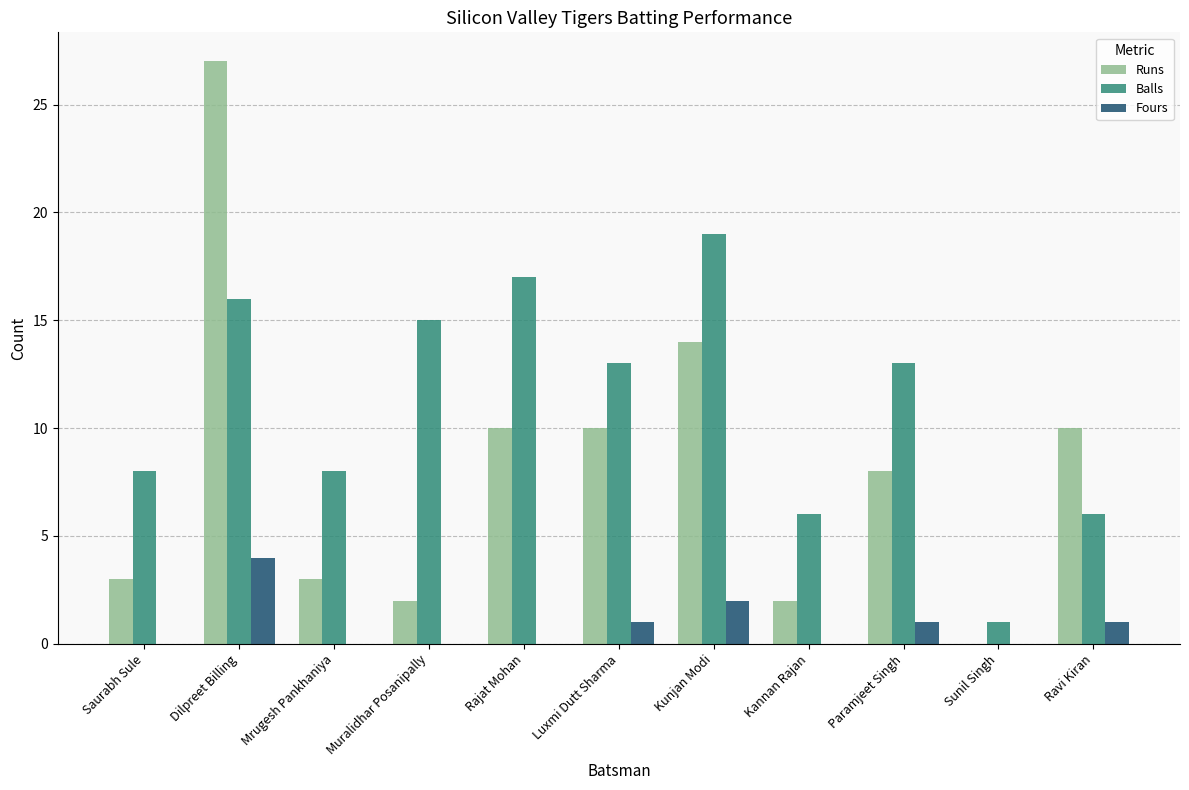

Between Kannan Rajan and Ravi Kiran, which series saw the biggest shift?

Runs